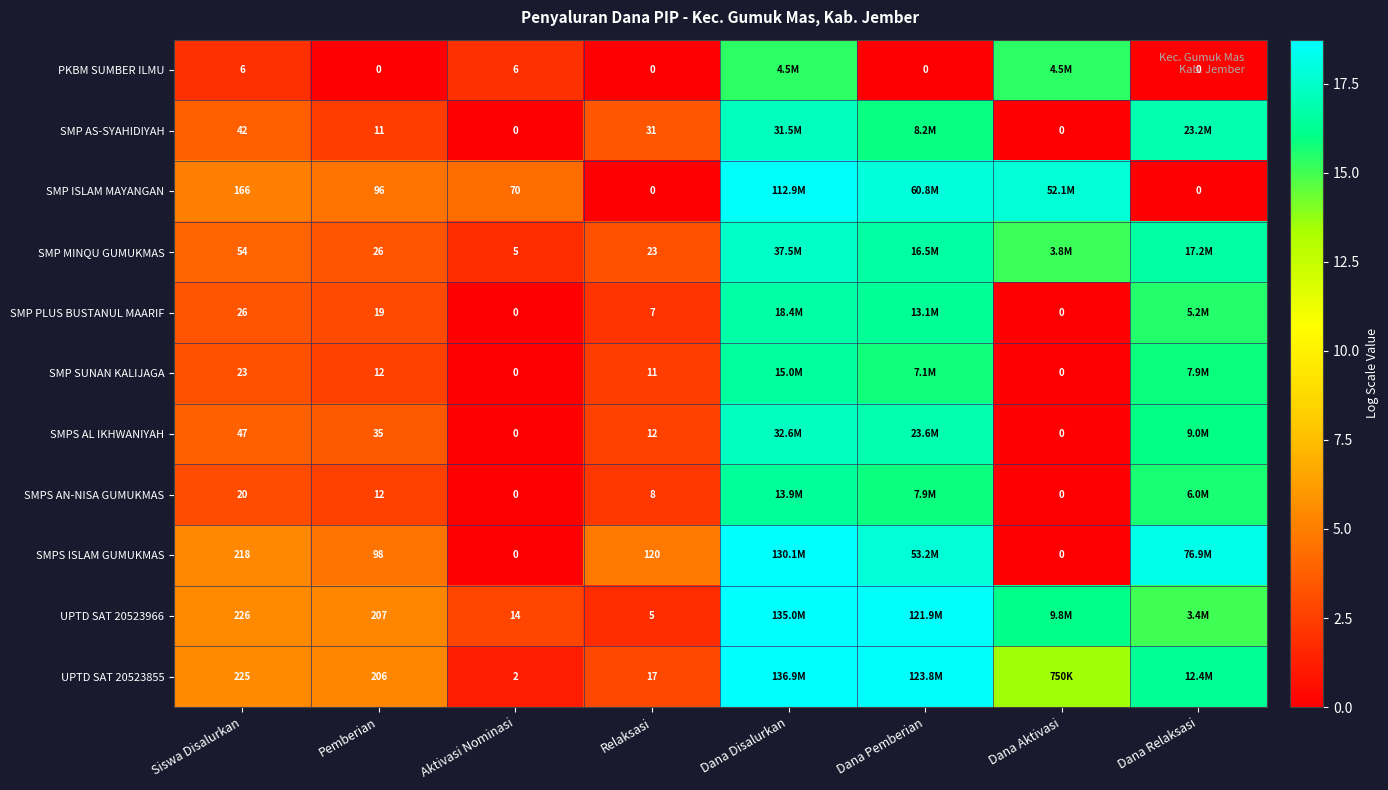

Between Aktivasi Nominasi and Relaksasi, which series saw the biggest shift?

SMPS ISLAM GUMUKMAS